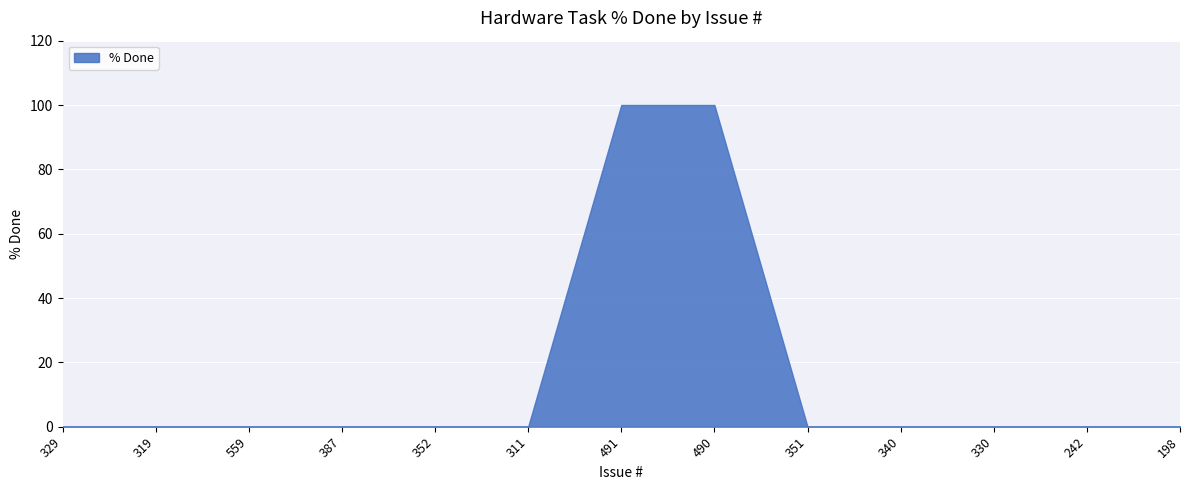

True or false: the data has more than 2 interior local peaks.

False